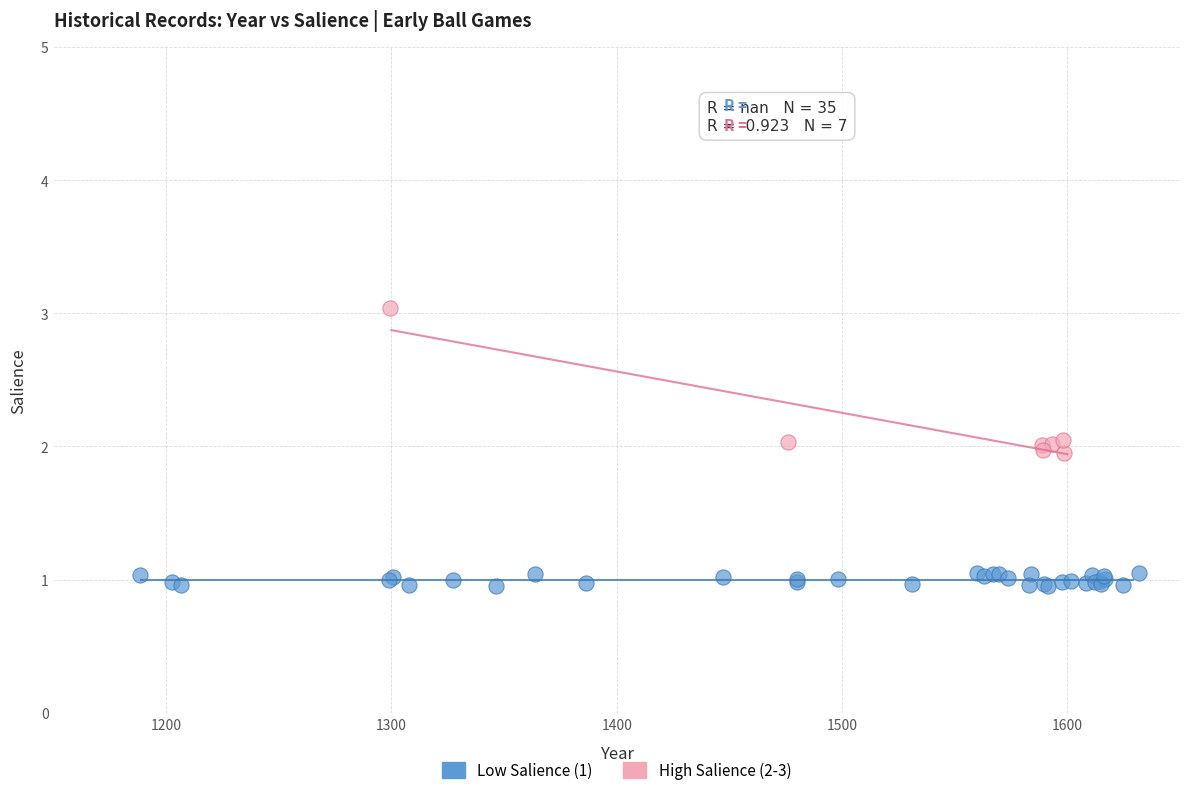

Which series reaches the minimum Y coordinate?

Low Salience (1)